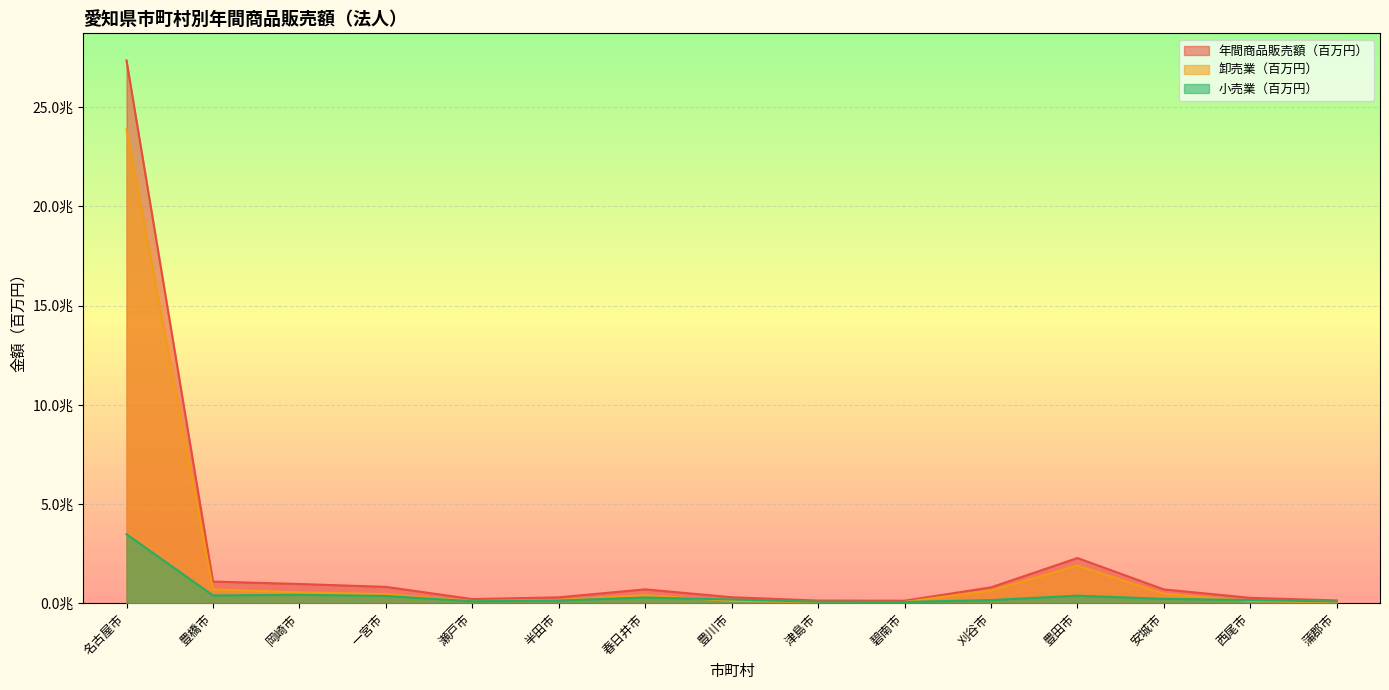

How many data points does each series have?

15